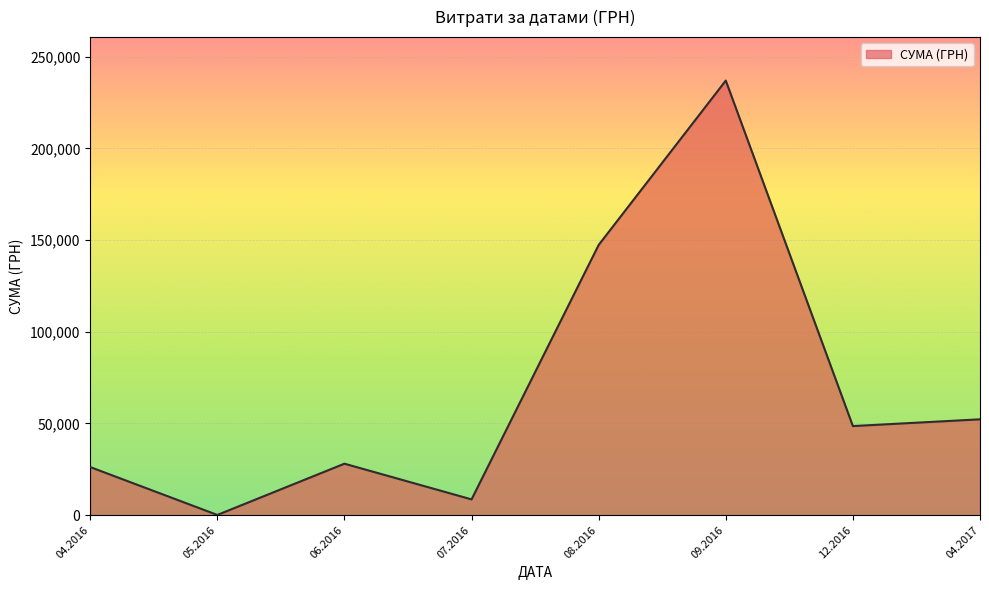

How many lines are shown in the chart?

1